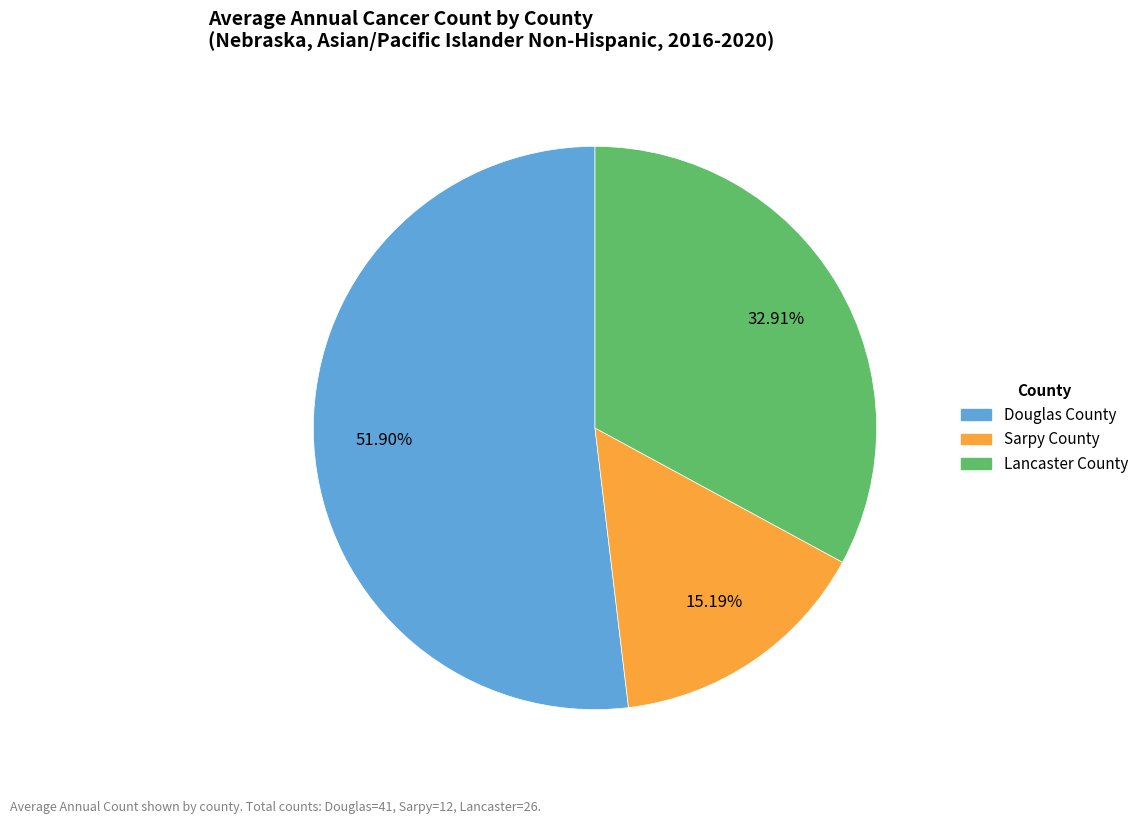

How many slices are in this pie chart?

3